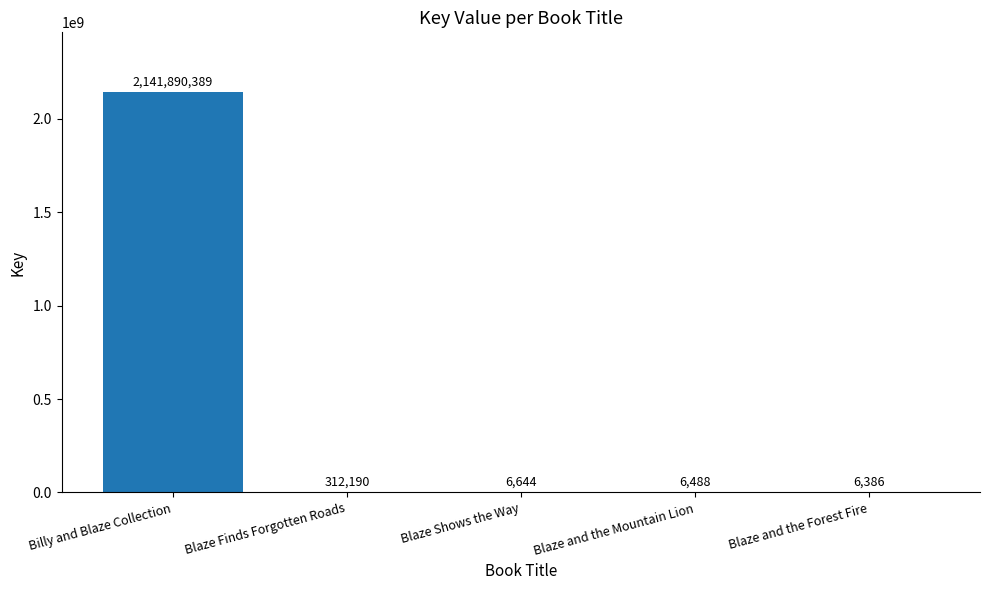

Are the bars horizontal?

No